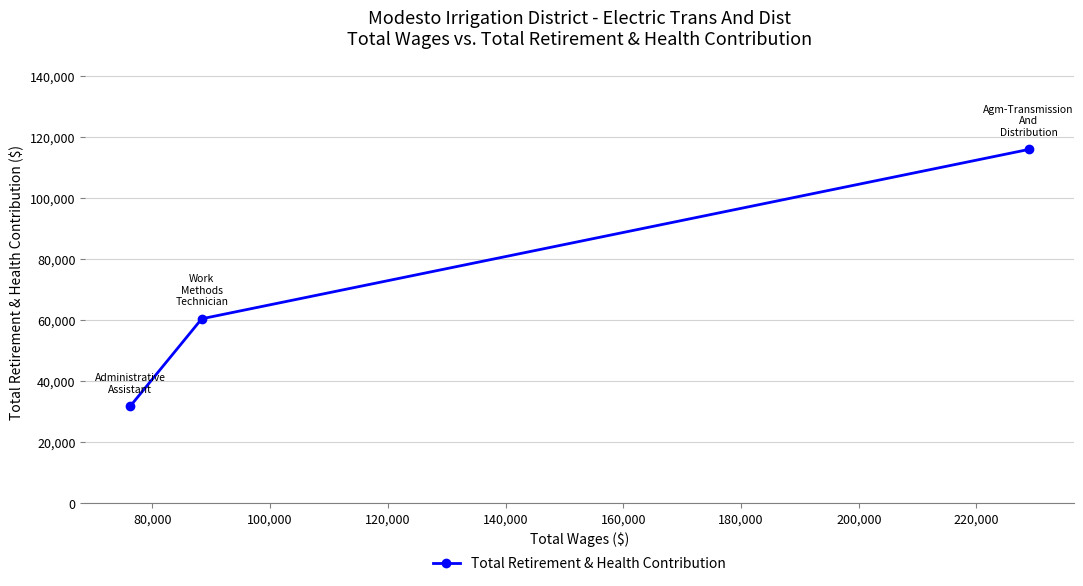

What is the smallest value displayed?

31897